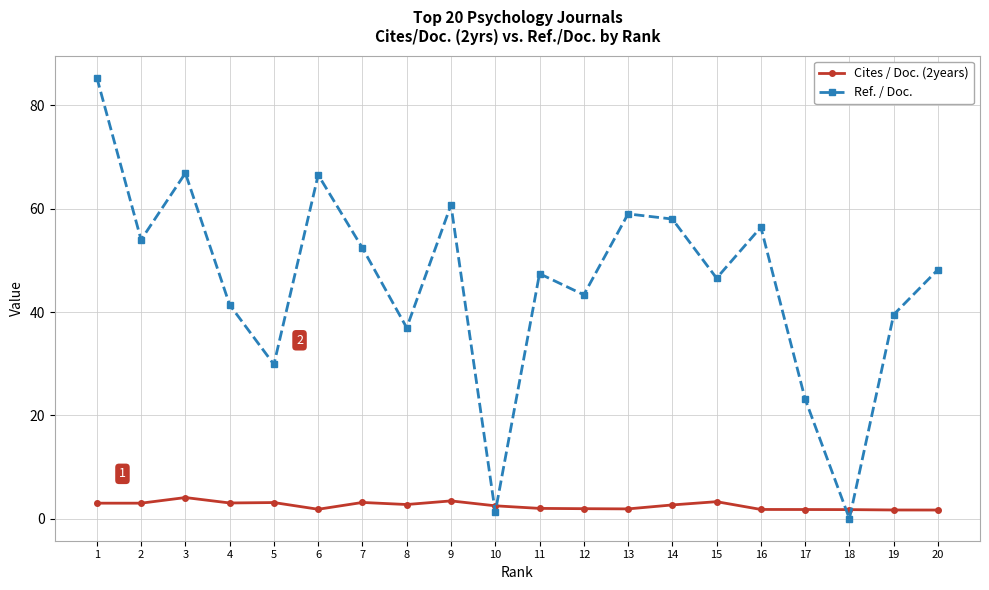

Where is the first local maximum for Ref. / Doc.?

3